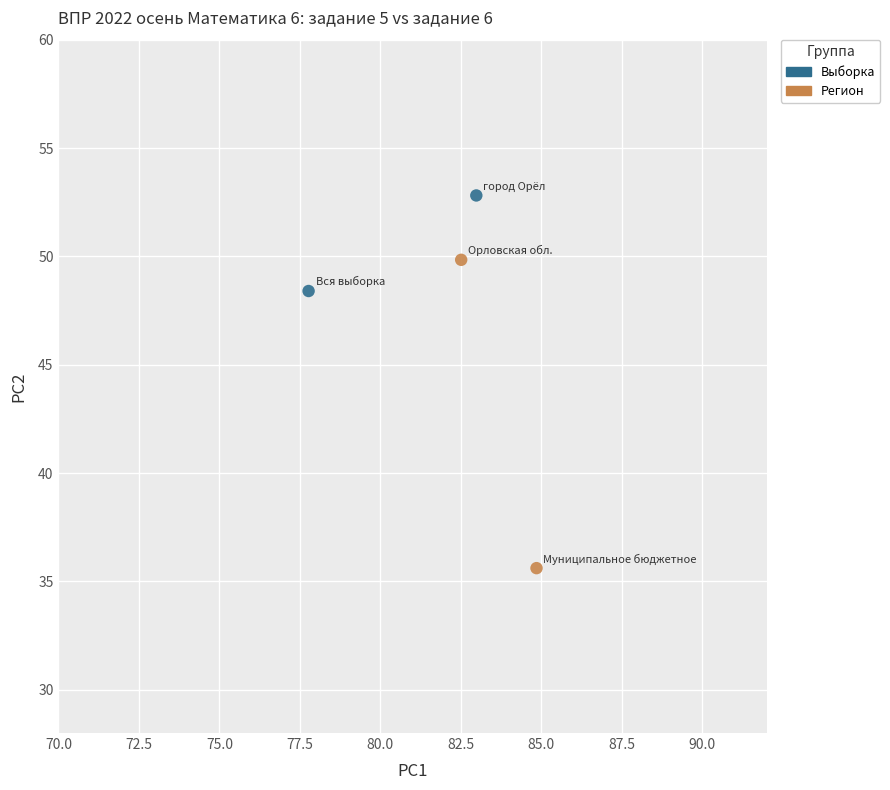

Which series contains the lowest Y value?

Регион